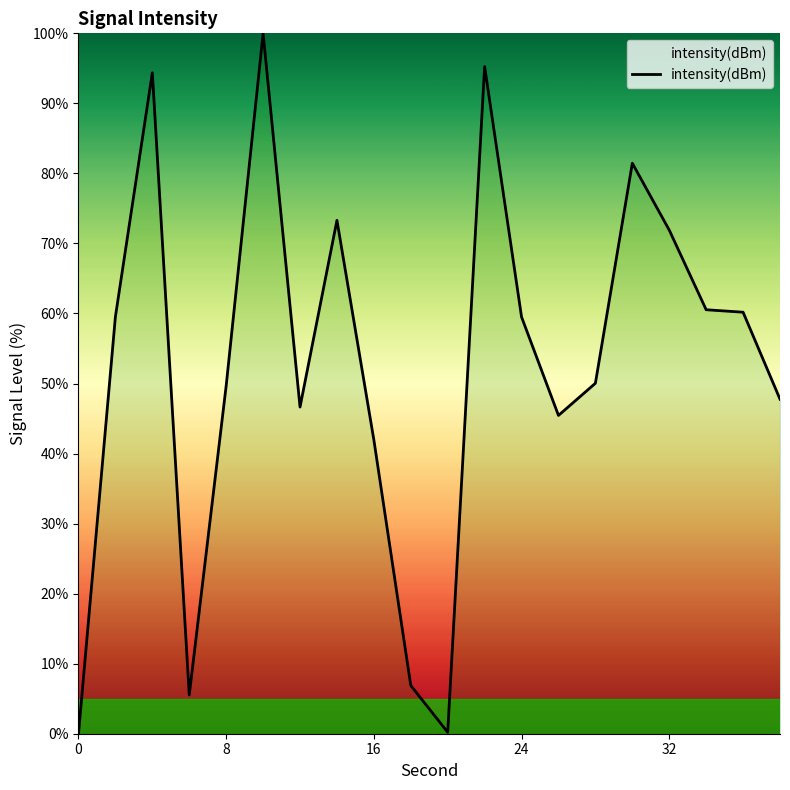

Does the chart have visible grid lines?

No